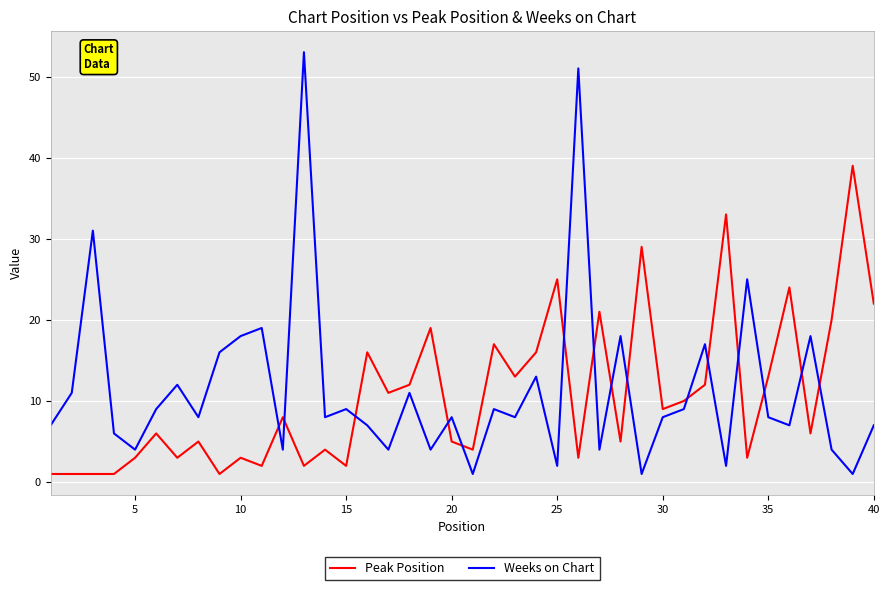

Which series has the largest range (max minus min)?

Weeks on Chart